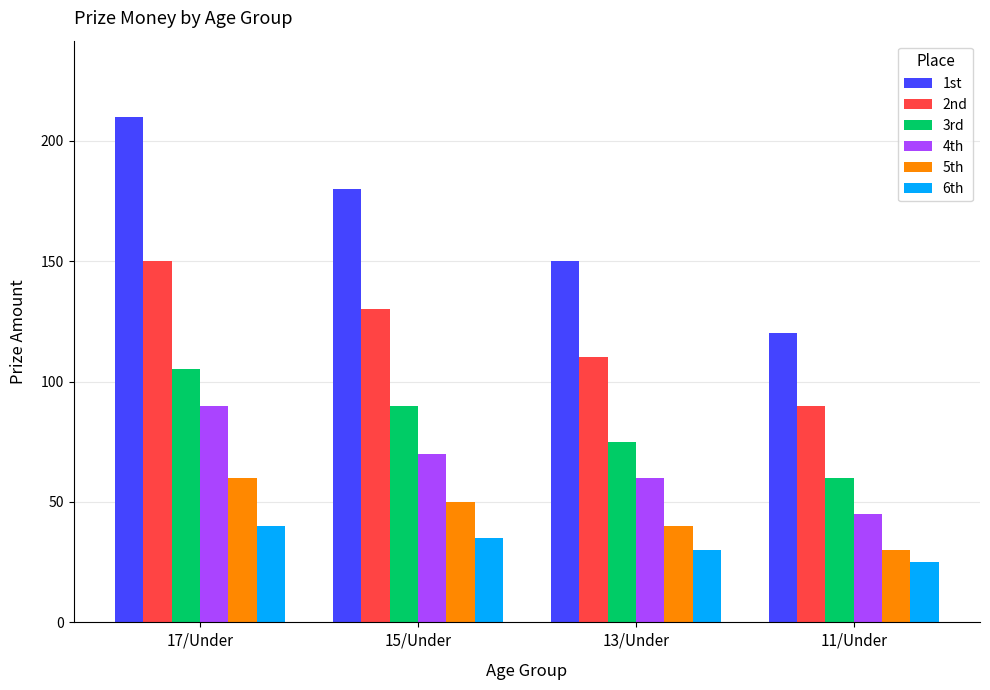

What is the spread (max minus min) of values at 17/Under?

170